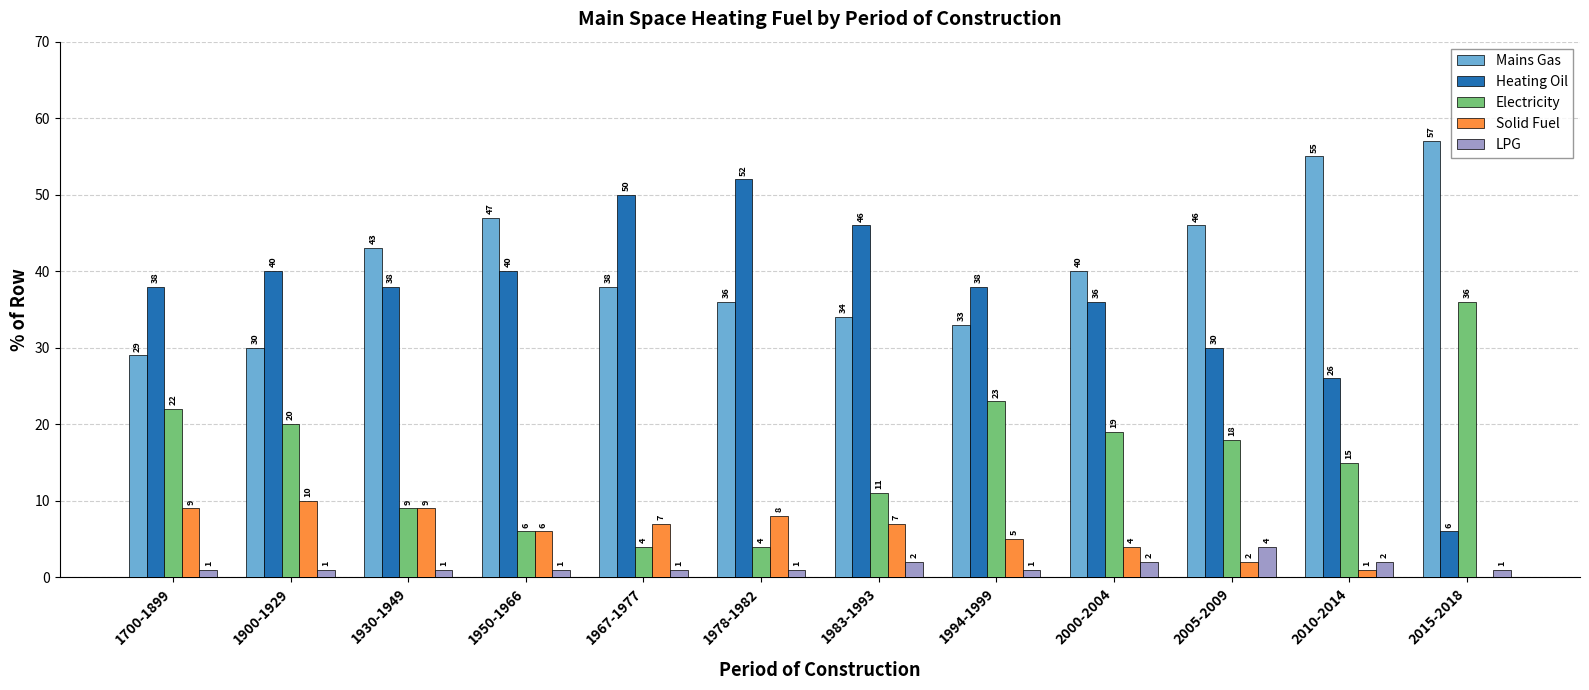

Which category has the highest value in the Heating Oil series?

1978-1982